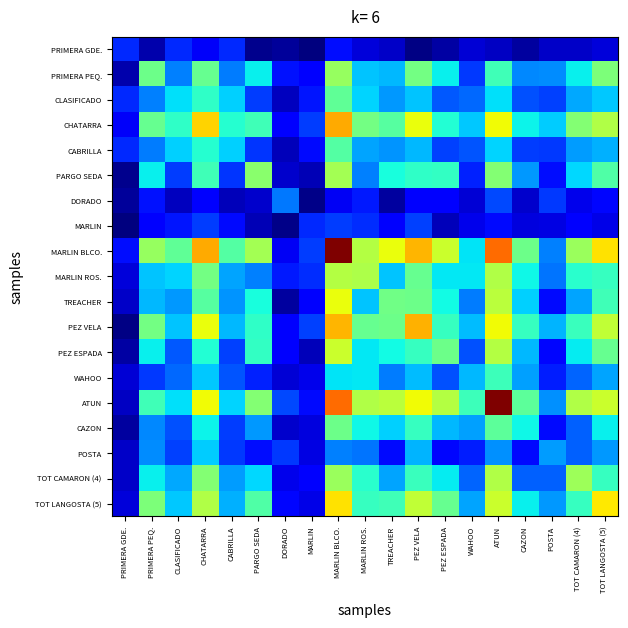

Rank the series by their maximum value, from highest to lowest.

ATUN, MARLIN BLCO., CHATARRA, PEZ VELA, TOT LANGOSTA (5), TREACHER, PEZ ESPADA, MARLIN ROS., TOT CAMARON (4), PARGO SEDA, PRIMERA PEQ., CAZON, CLASIFICADO, CABRILLA, WAHOO, POSTA, DORADO, MARLIN, PRIMERA GDE.